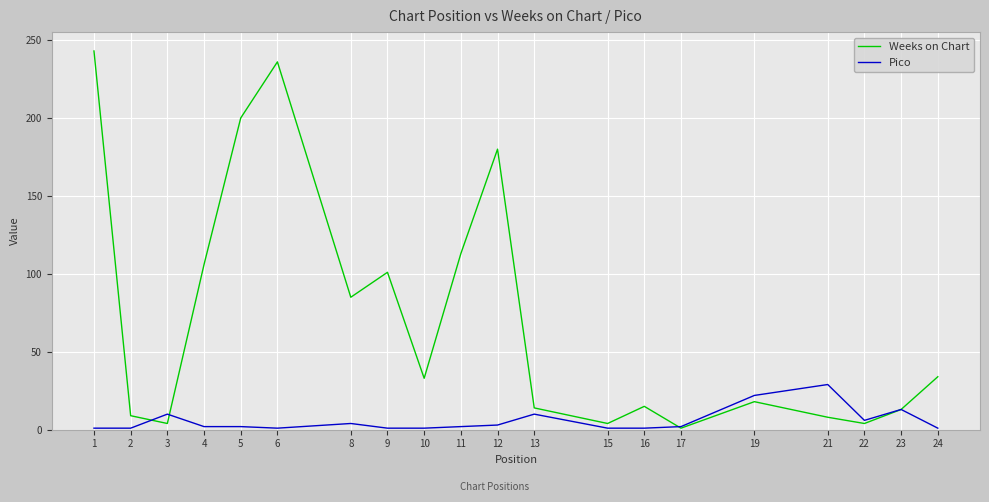

Where do Pico and Weeks on Chart first cross each other?

2 and 3